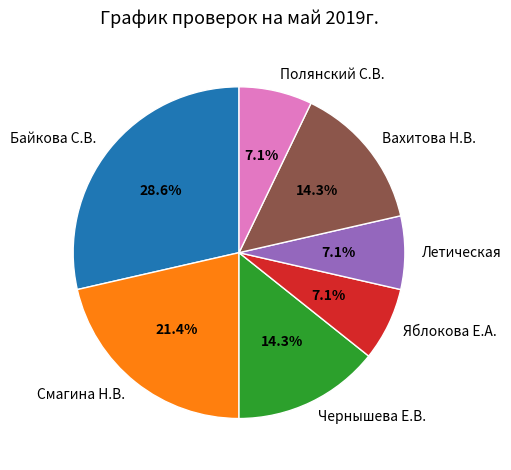

What is the total percentage of Смагина Н.В. and Чернышева Е.В.?

35.7%